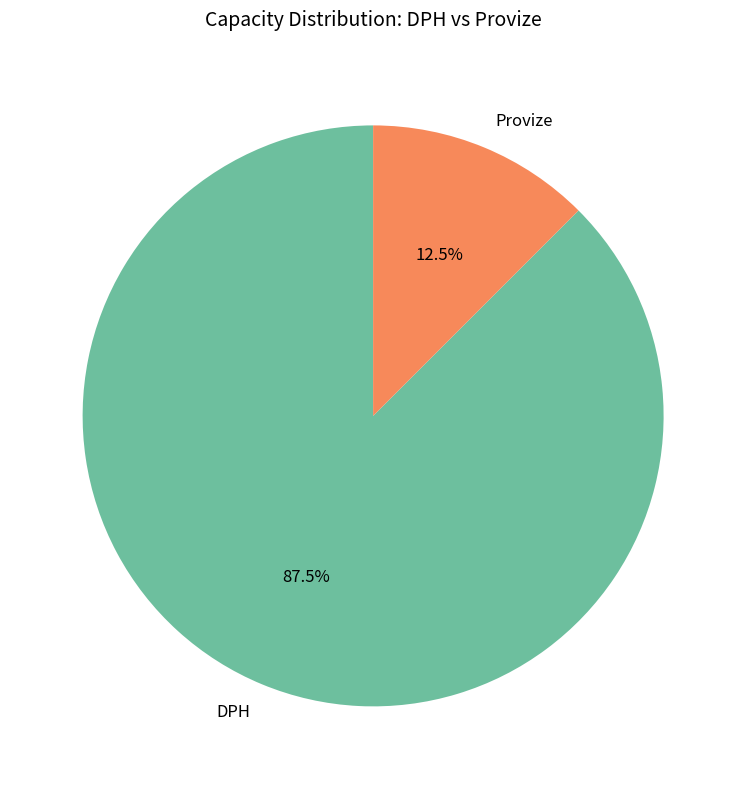

Which category accounts for the majority?

DPH